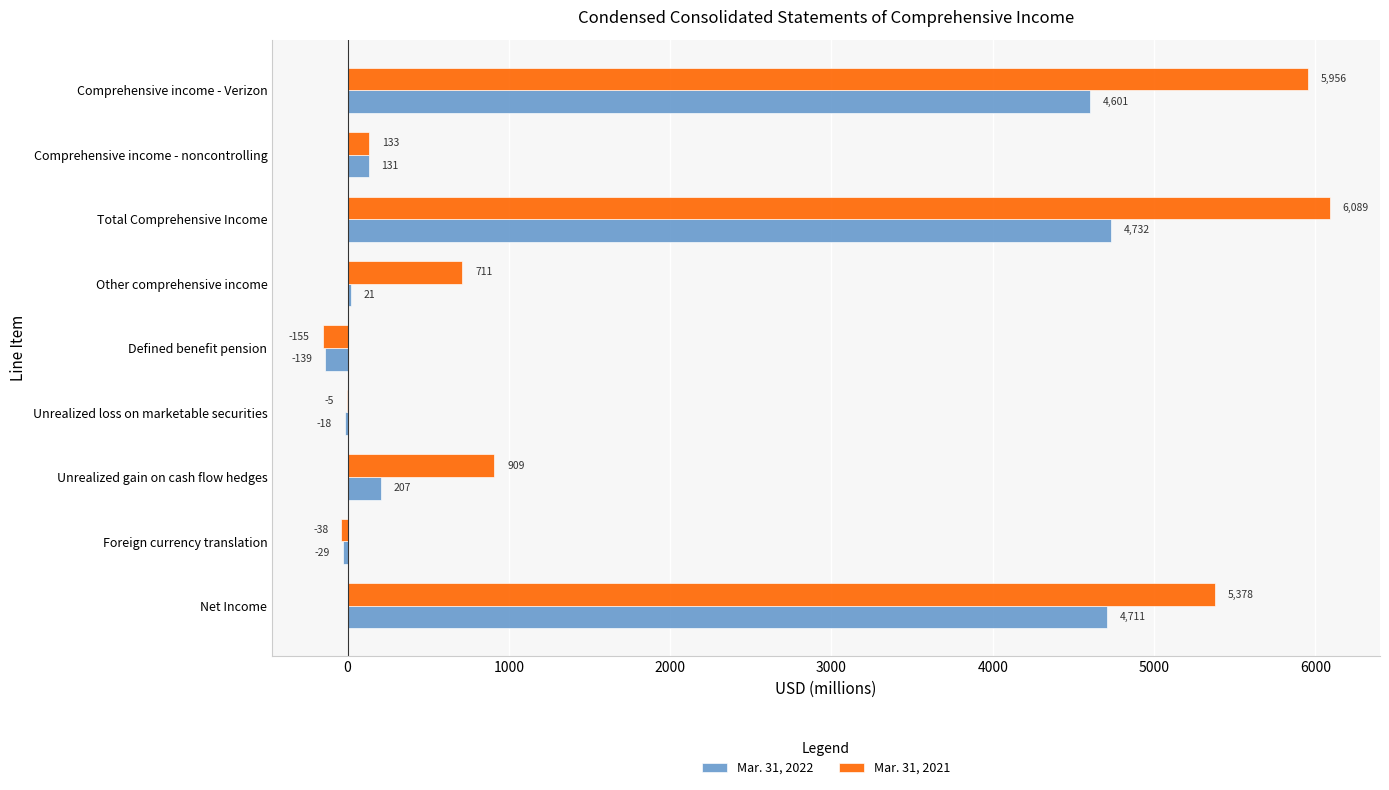

What is the total value across all series at Foreign currency translation?

-67